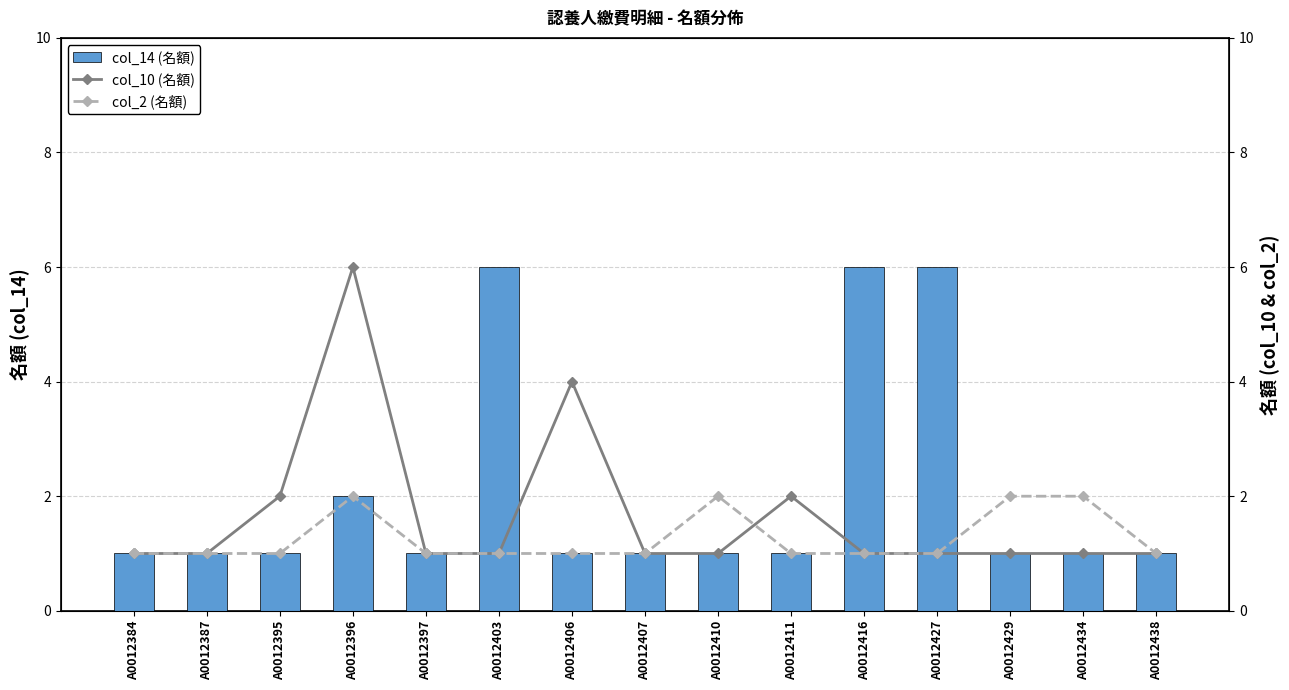

What is the sum of all col_14 (名額) values?

31